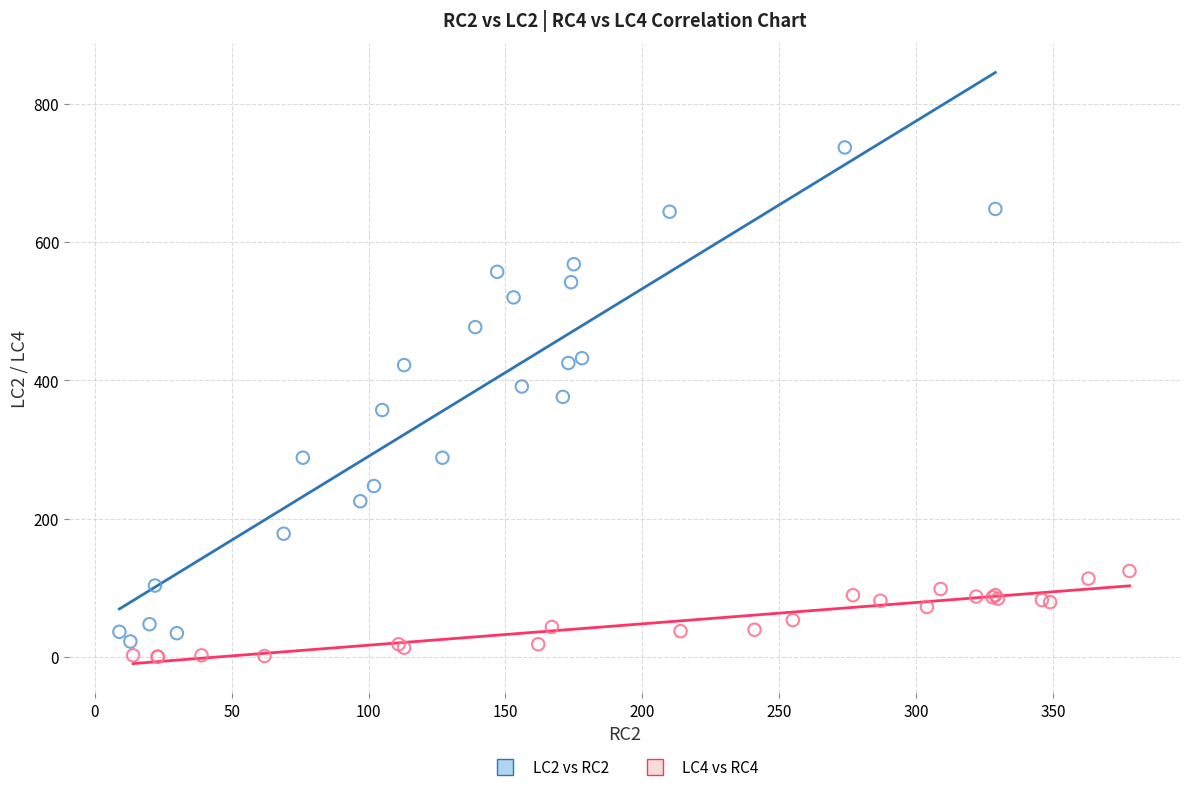

What are all the series names shown in the legend?

LC2 vs RC2, LC4 vs RC4